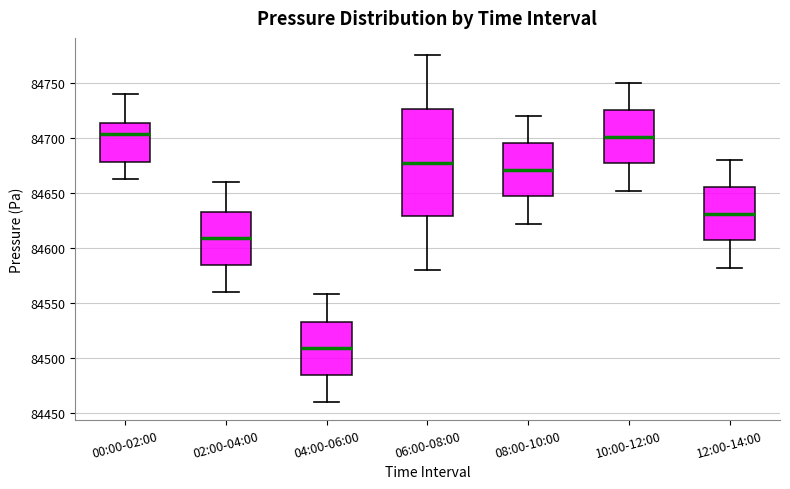

Where is the upper edge of the box for 10:00-12:00 on the y-axis? The values are not printed on the chart, so give them approximately, as read against the axis.

84725